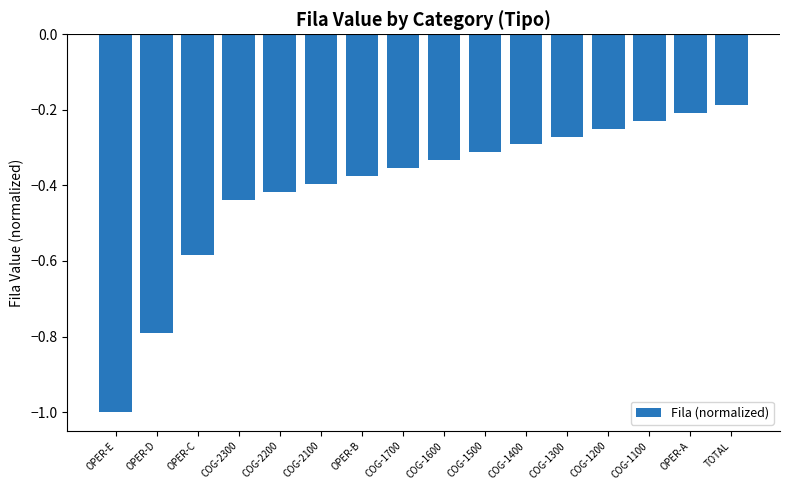

The value at COG-1500 is -0.3. True or false?

True